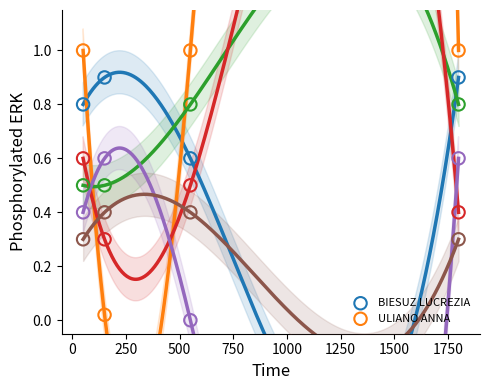

Across all data points, what is the range of Y values (max minus min)?

1.0